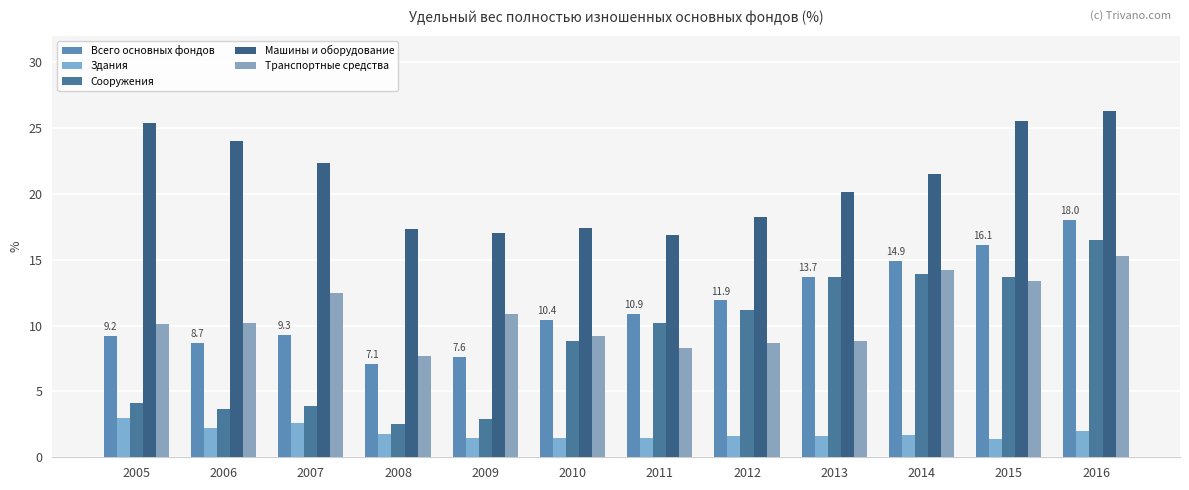

Which series has the largest range (max minus min)?

Сооружения